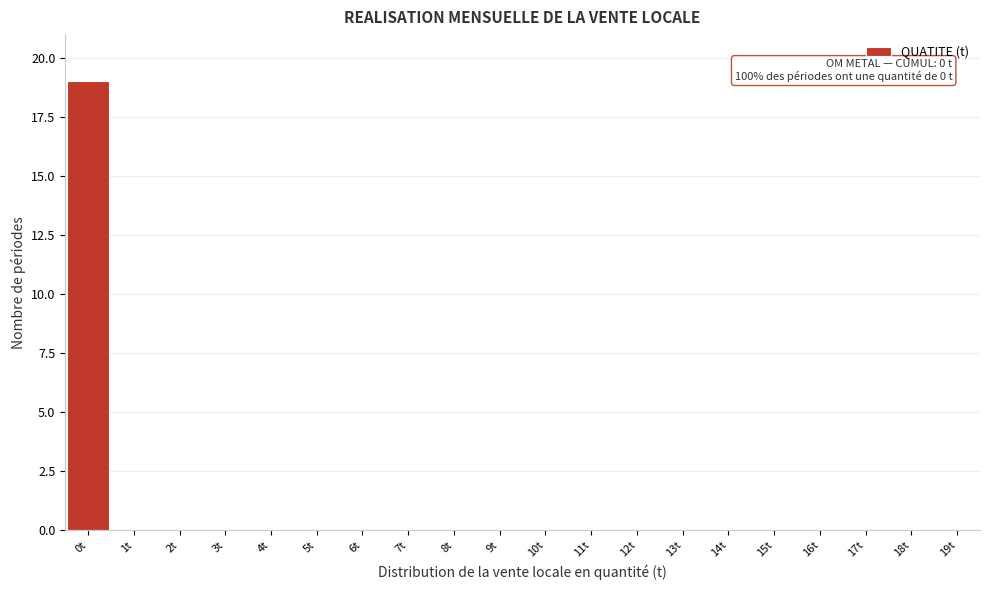

Over which range of the x-axis is the bar tallest?

-0.5 to 0.5